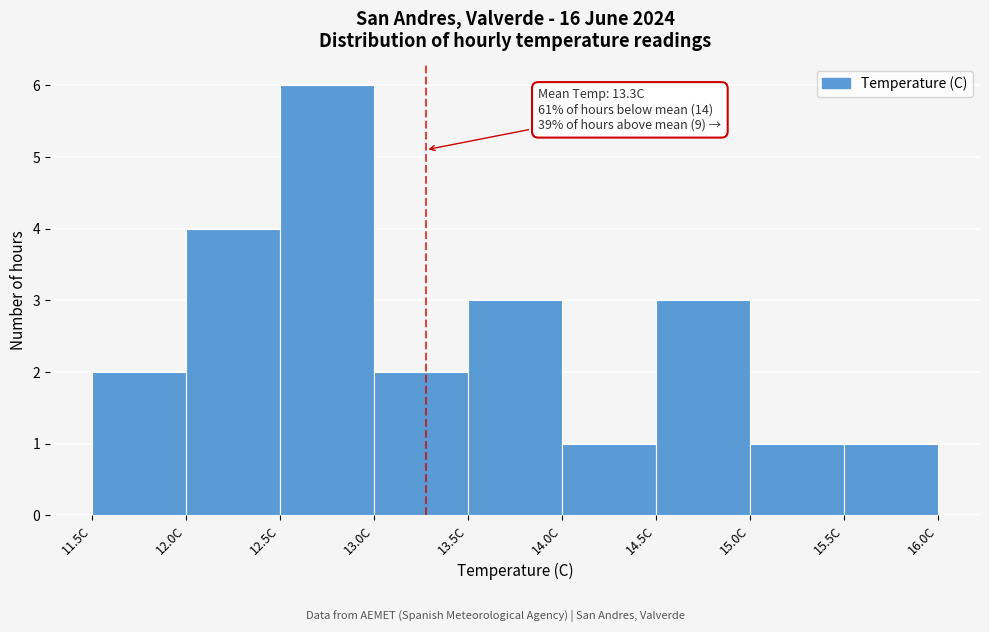

Which range on the x-axis has the tallest bar?

12.5 to 13.0